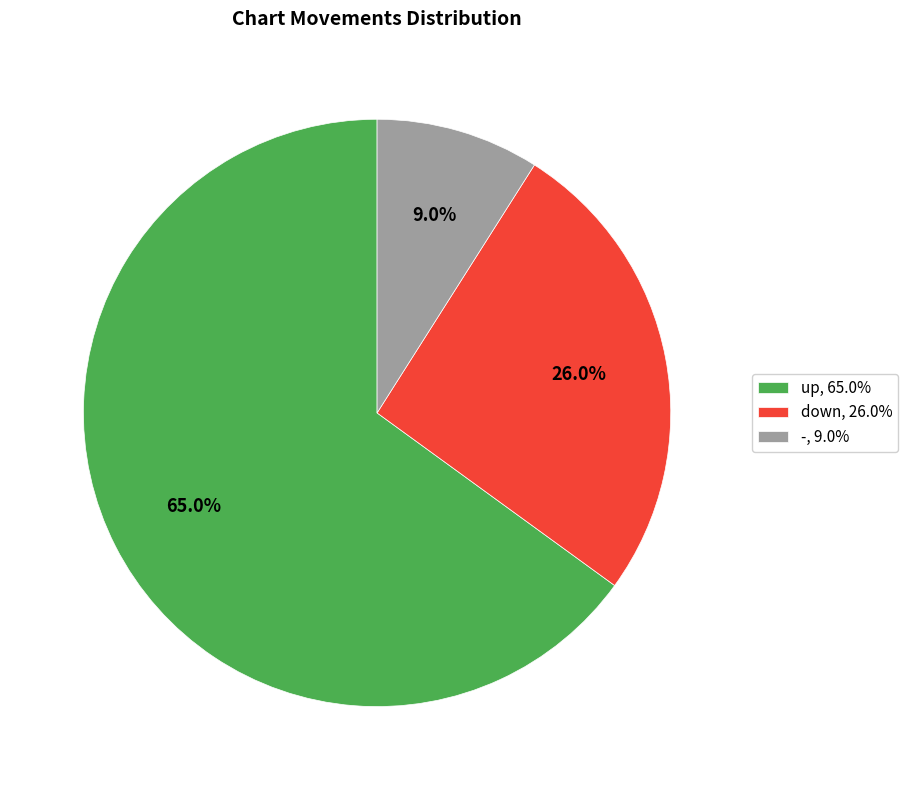

Does any single category account for the majority?

Yes